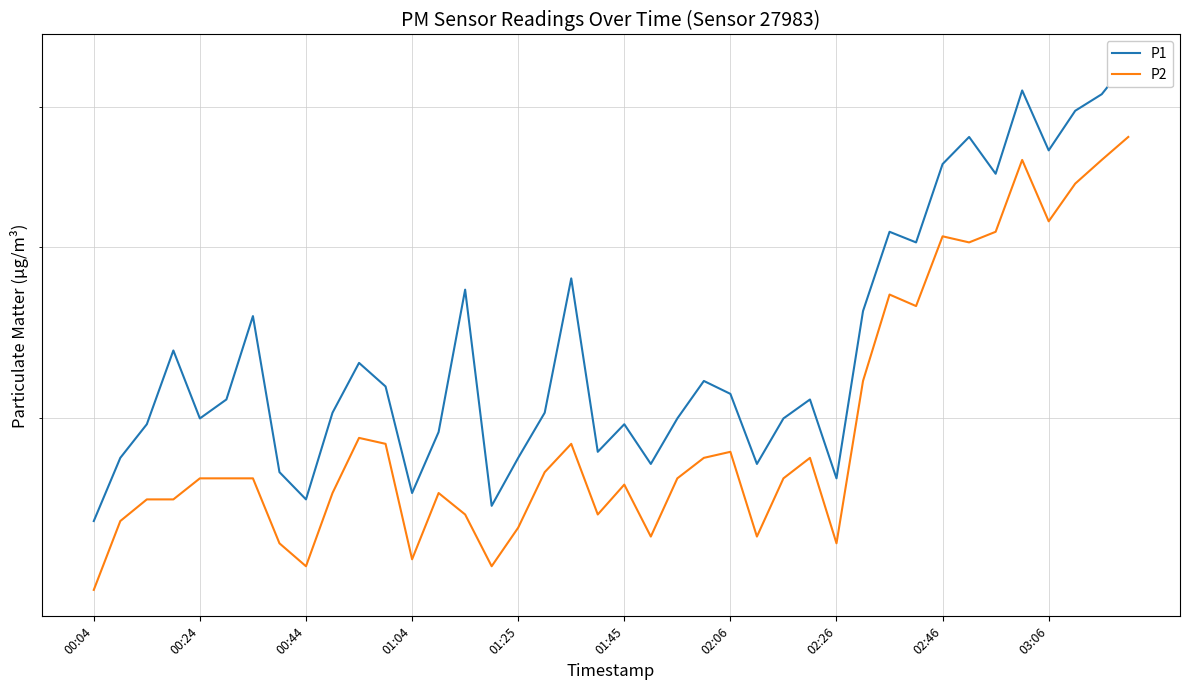

Which label corresponds to the smallest value in the chart?

00:04